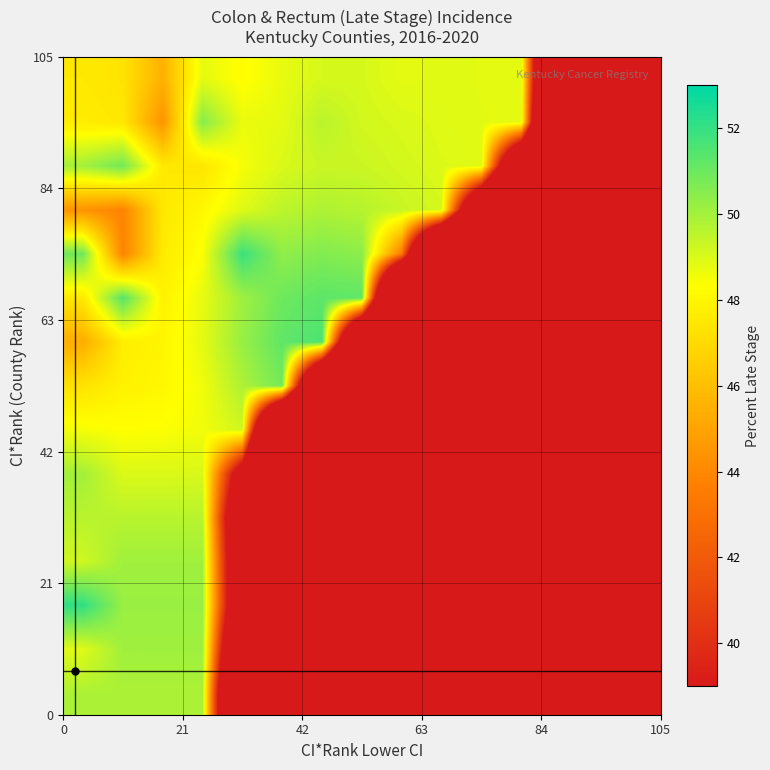

At how many categories does at least one series exceed 1?

14